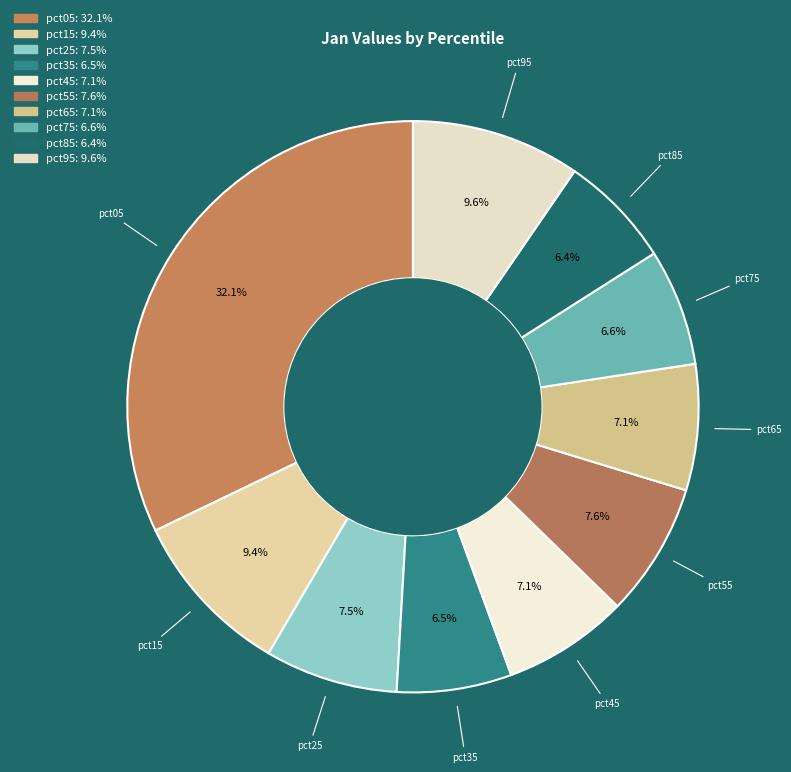

Is the sum of pct45 and pct35 greater than half?

No